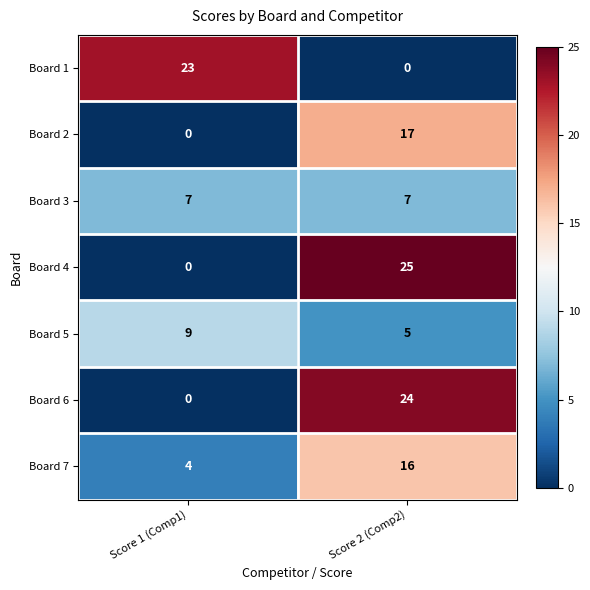

How many data points does each series have?

2